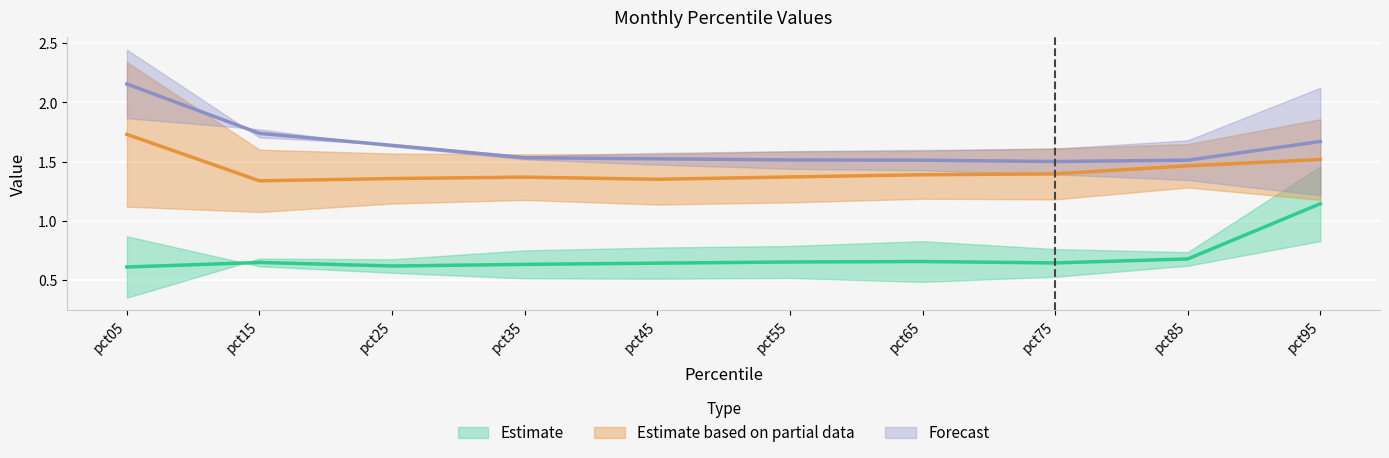

Reading left to right, list all the values displayed in this chart.

Estimate (mid): 0.6	0.6	0.6	0.6	0.6	0.7	0.7	0.6	0.7	1.1
Partial Estimate (mid): 1.7	1.3	1.4	1.4	1.4	1.4	1.4	1.4	1.5	1.5
Forecast (mid): 2.2	1.7	1.6	1.5	1.5	1.5	1.5	1.5	1.5	1.7